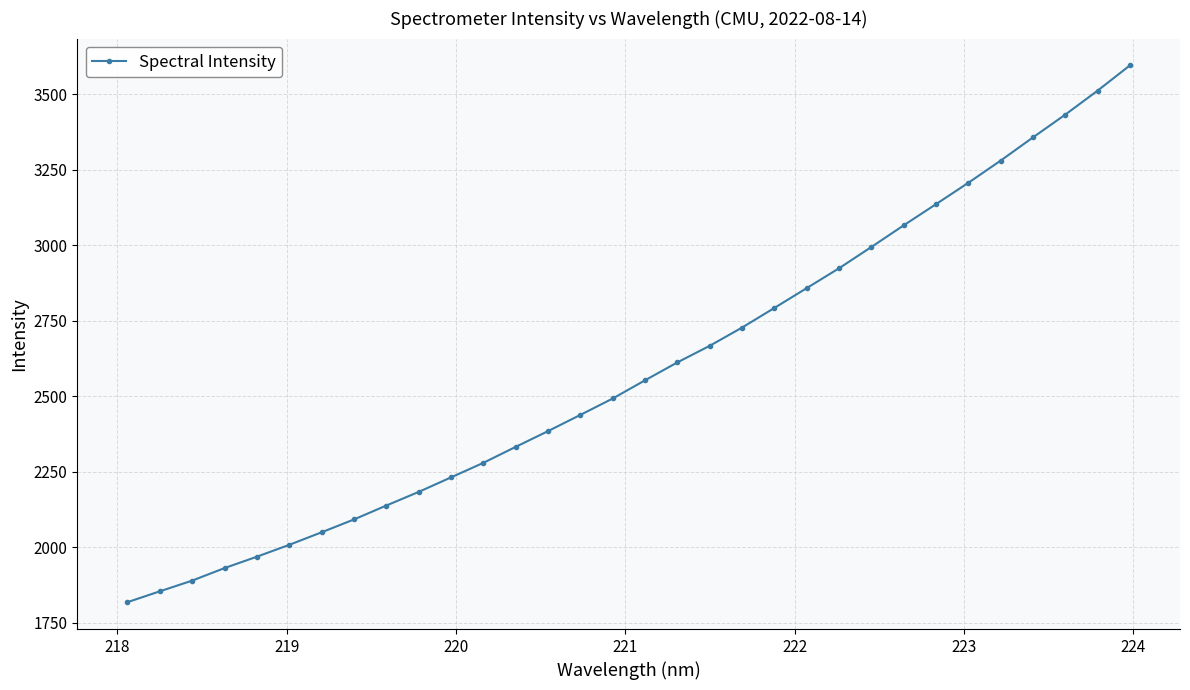

What is the sum of all values?

82805.7